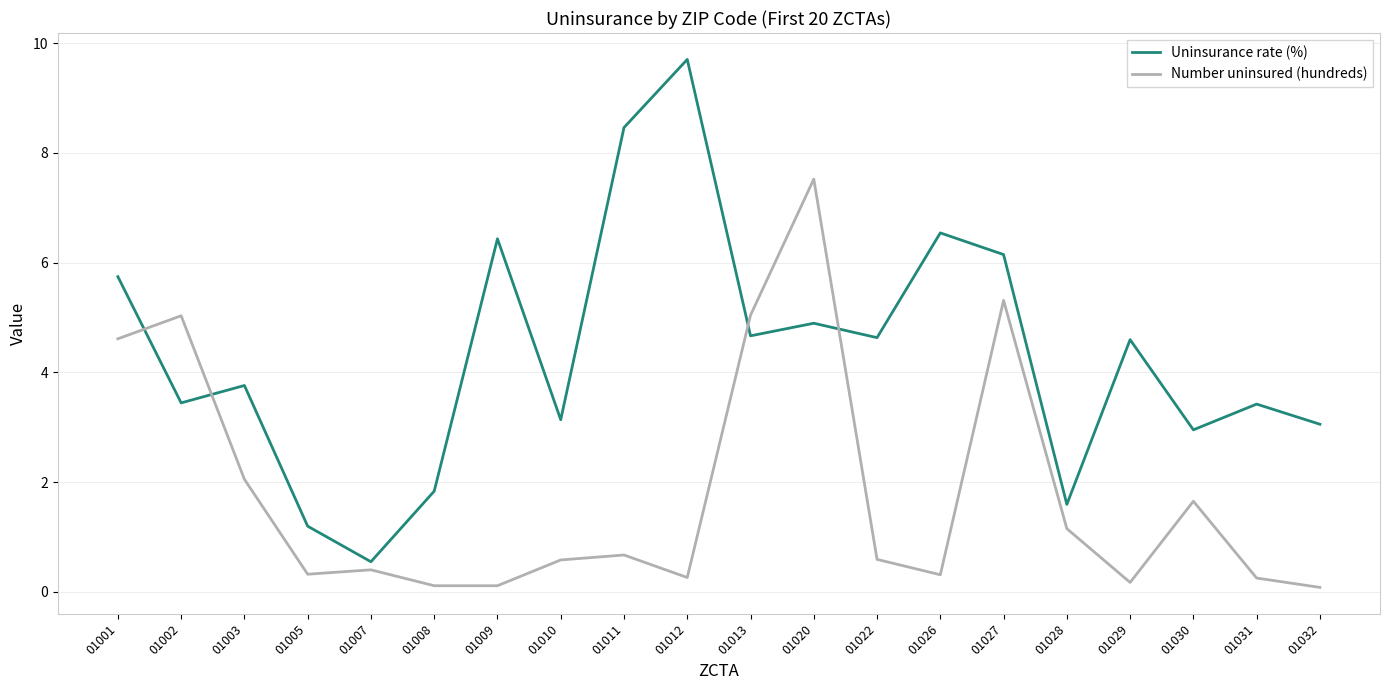

True or false: Number uninsured (hundreds) has a value of 1.1 at 01011.

False